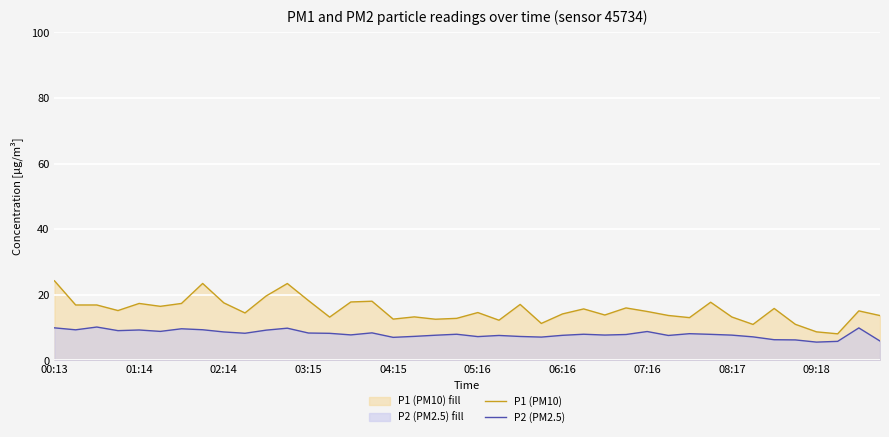

List the series in order of their overall mean, lowest first.

P2 (PM2.5), P1 (PM10)